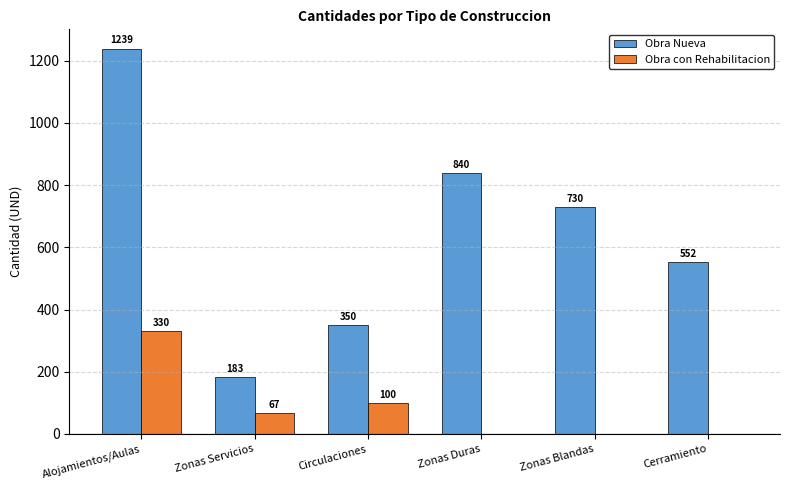

Reading left to right, transcribe all the data shown in this chart.

Obra Nueva: 1239	183	350	840	730	552
Obra con Rehabilitacion: 330	67	100	0	0	0